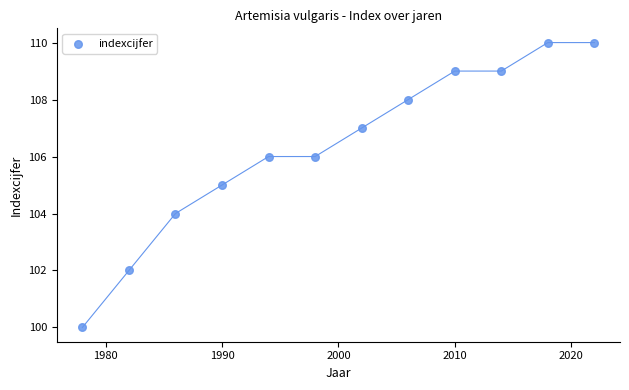

What is the range of X values (max minus min)?

44